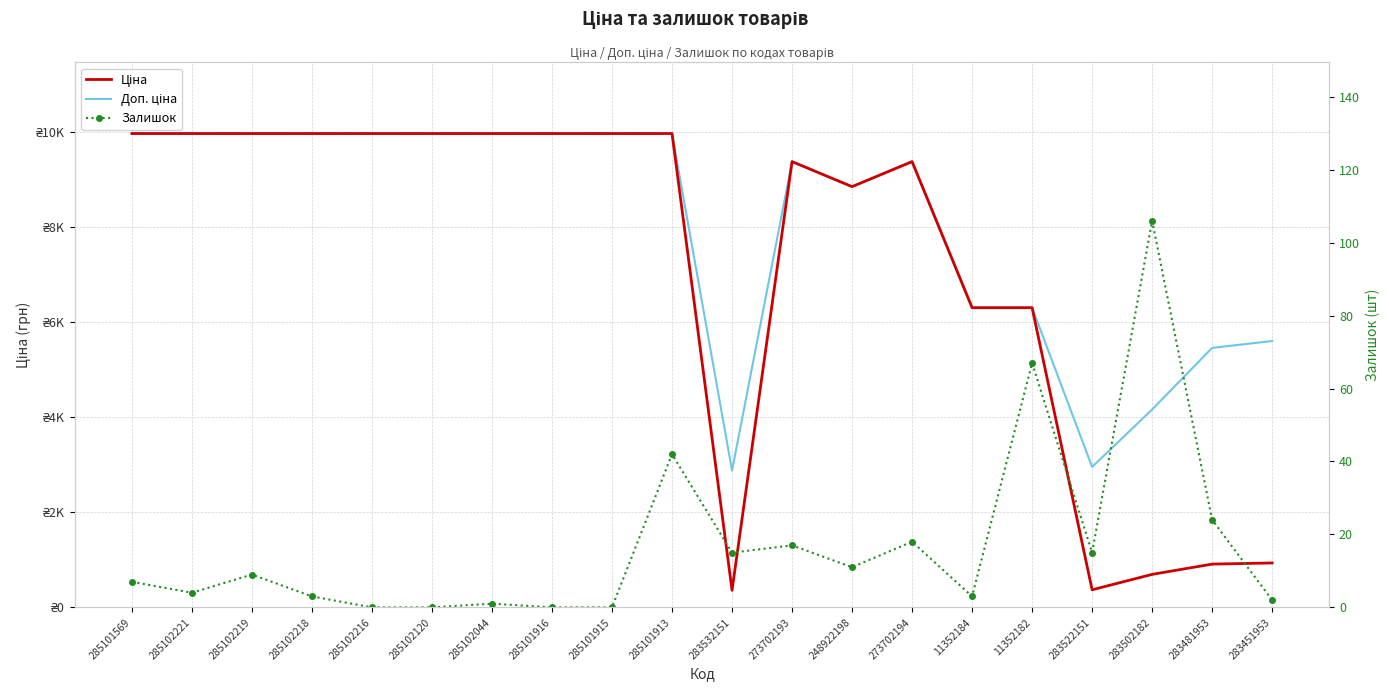

Is it true that Ціна equals 10985.4 at 11352182?

False